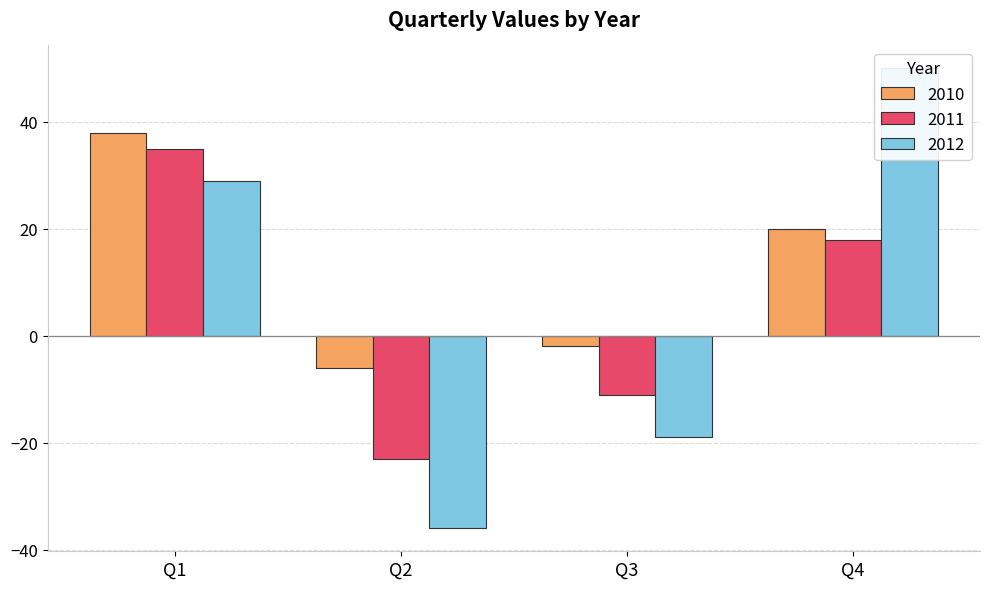

True or false: 2011 has a value of 11 at Q4.

False